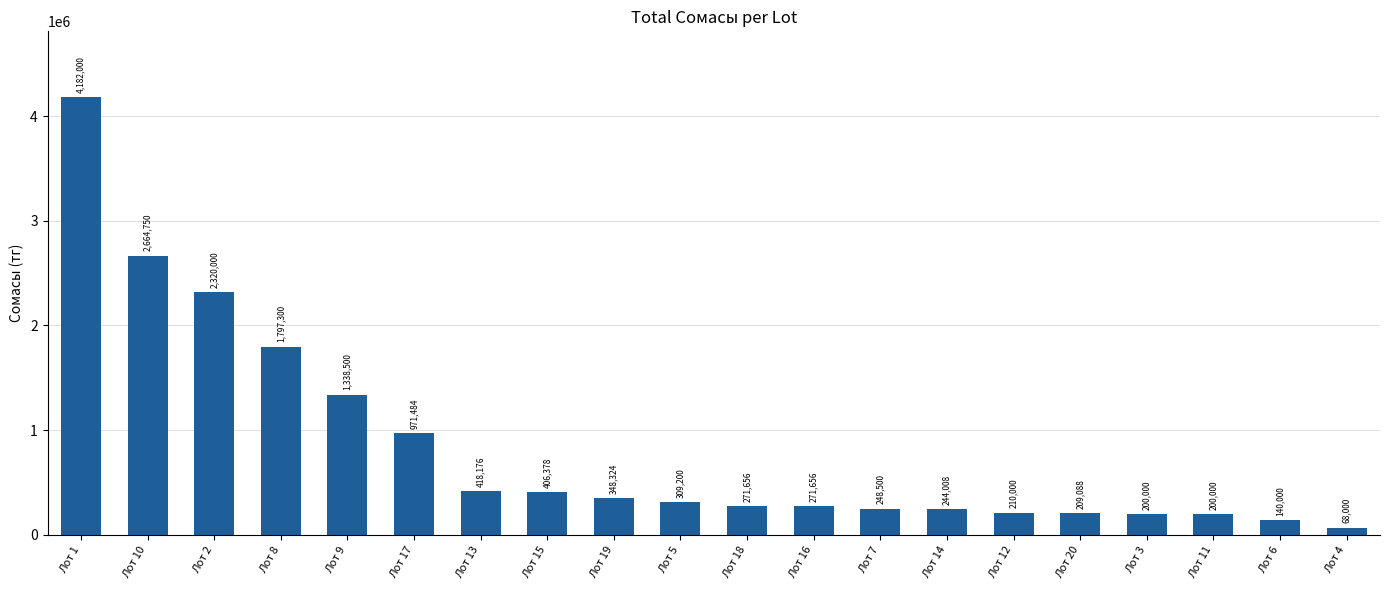

Approximately how many times larger is the value at Лот 6 compared to Лот 17?

0.1